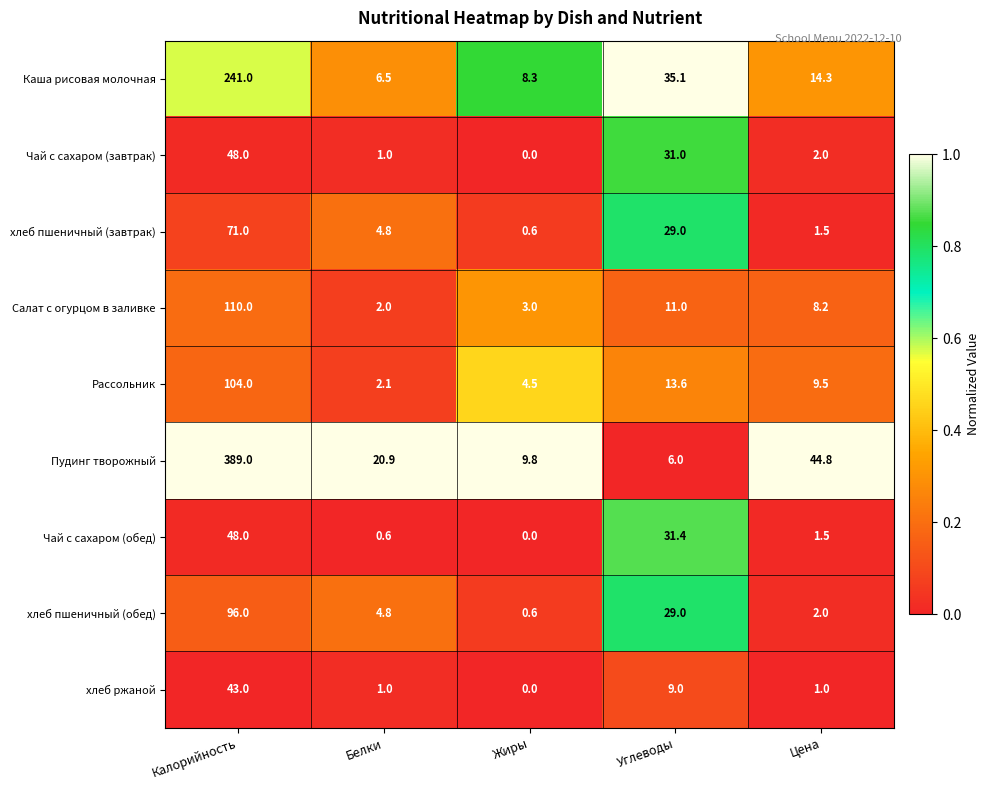

The Чай с сахаром (обед) series shows 48.0 at Калорийность. True or false?

True